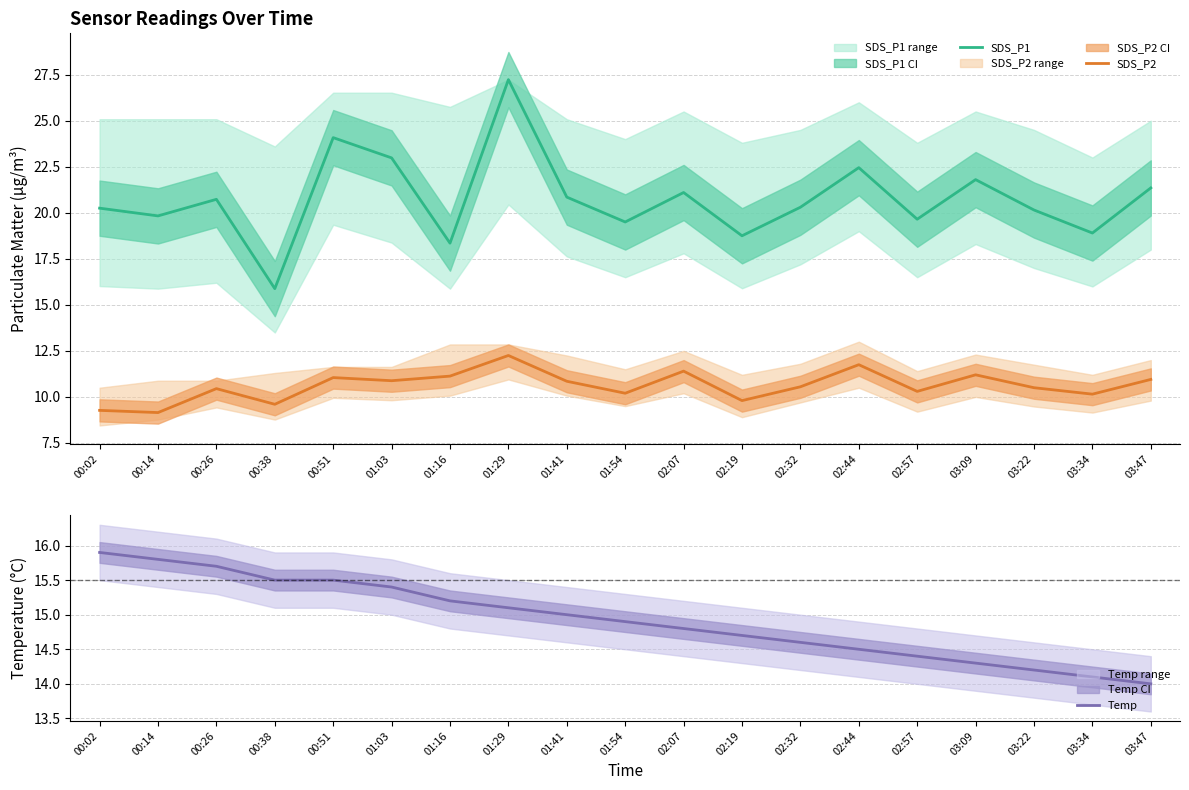

True or false: SDS_P2 has more than 1 interior local peaks.

True